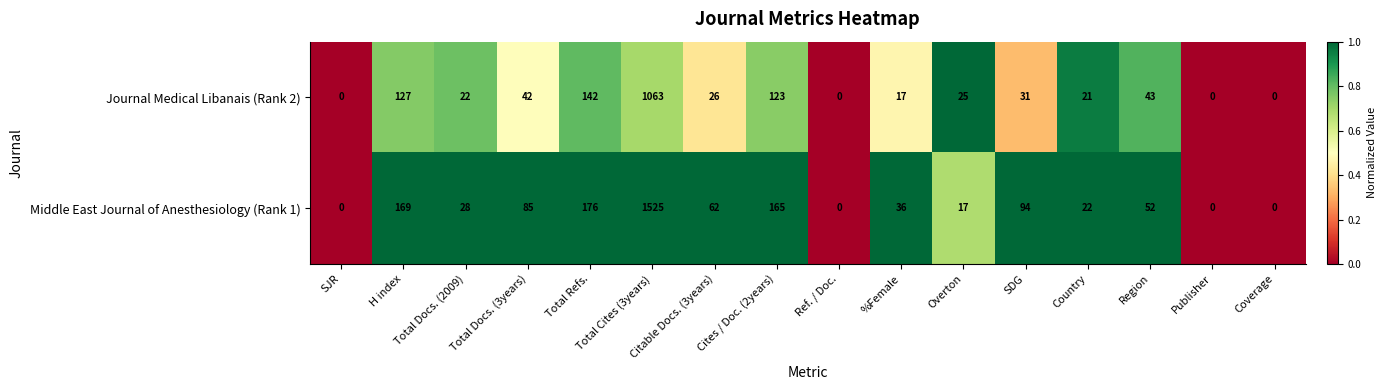

What is the sum of all Journal Medical Libanais (Rank 2) values?

1682